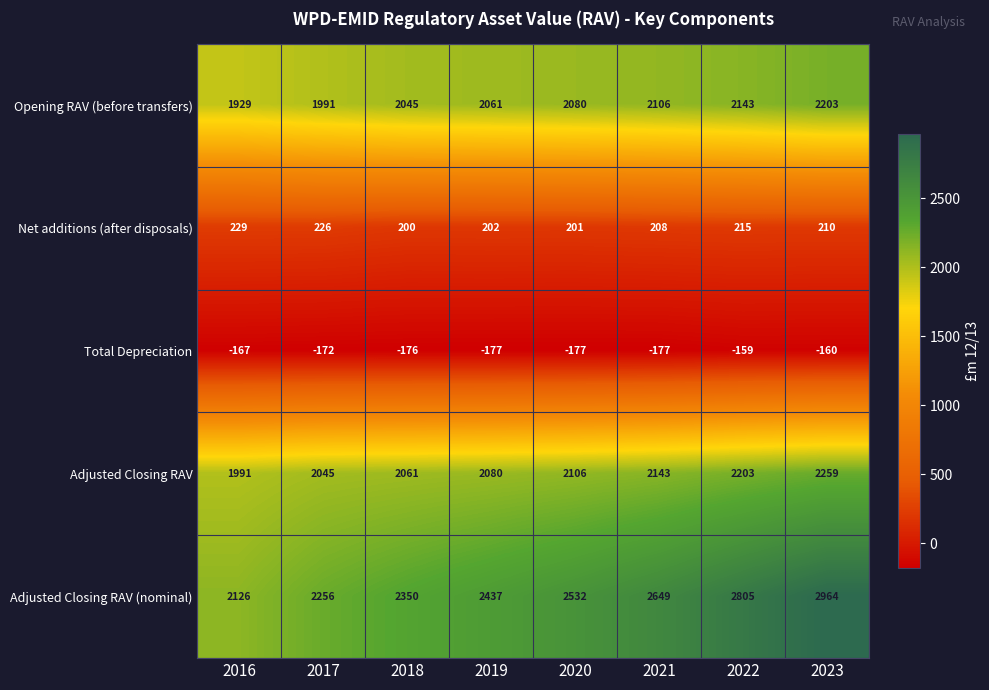

Which series changed the most between 2021 and 2023?

Adjusted Closing RAV (nominal)